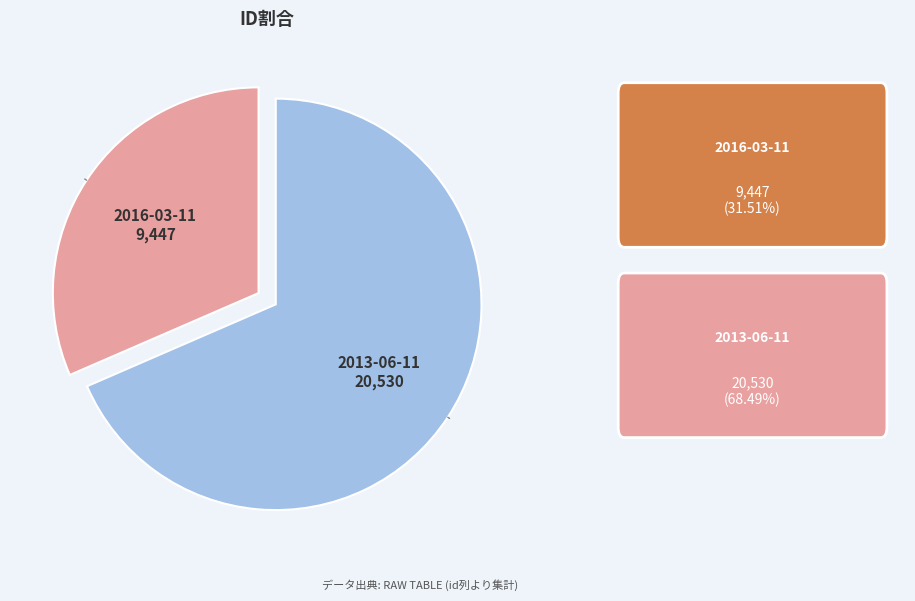

What is the smallest slice in the pie chart?

2016-03-11